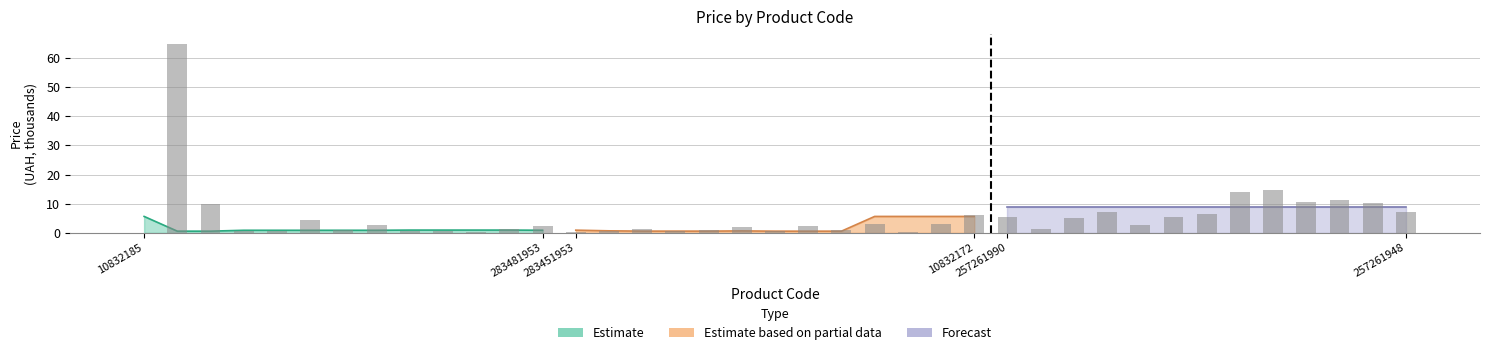

Are the bars horizontal?

No